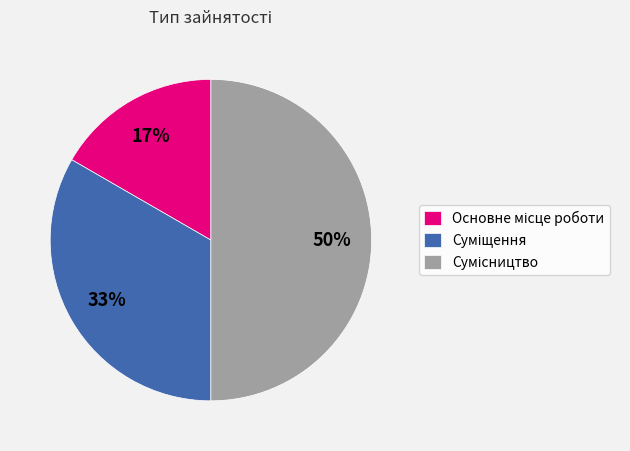

To the nearest percent, what is the average slice percentage?

33%